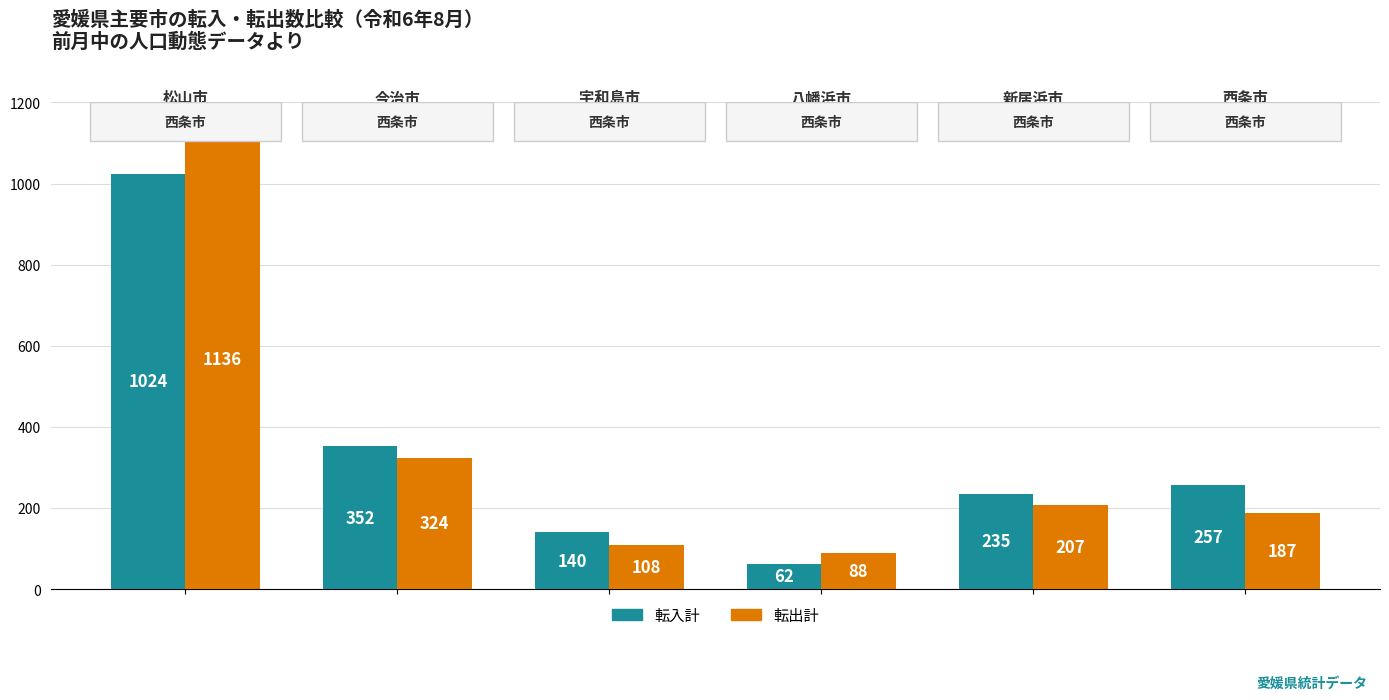

What is the sum of all 転入計 values?

2070